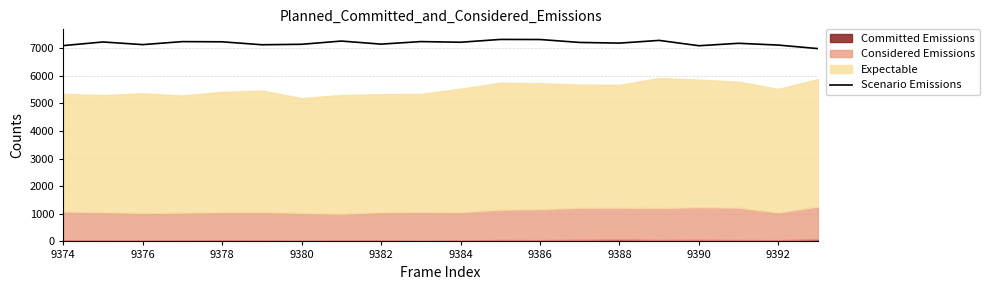

What is the minimum value for Scenario Emissions?

6988